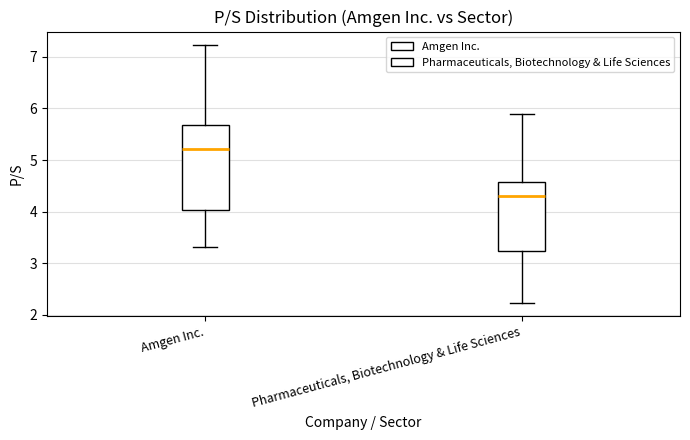

Reading left to right, read every box against the y-axis: the position of its median line, the range the box covers, and the ends of its whiskers. The values are not printed on the chart, so give them approximately, as read against the axis.

Amgen Inc.: median 5.2, box 4.0 to 5.7, whiskers 3.3 to 7.2
Pharmaceuticals, Biotechnology & Life Sciences: median 4.3, box 3.2 to 4.6, whiskers 2.2 to 5.9